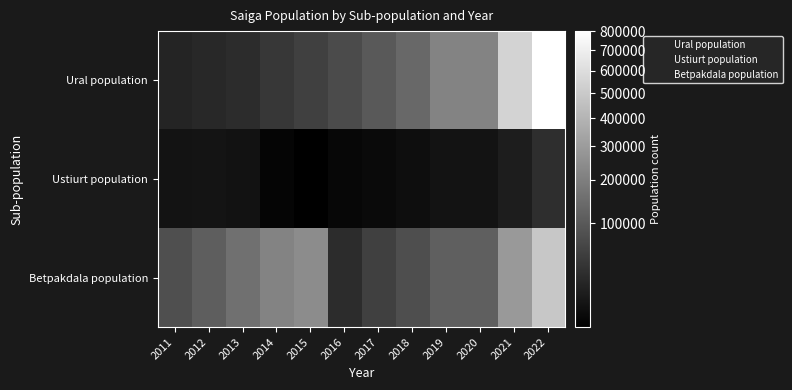

Between 2013 and 2020, which is larger?

2020